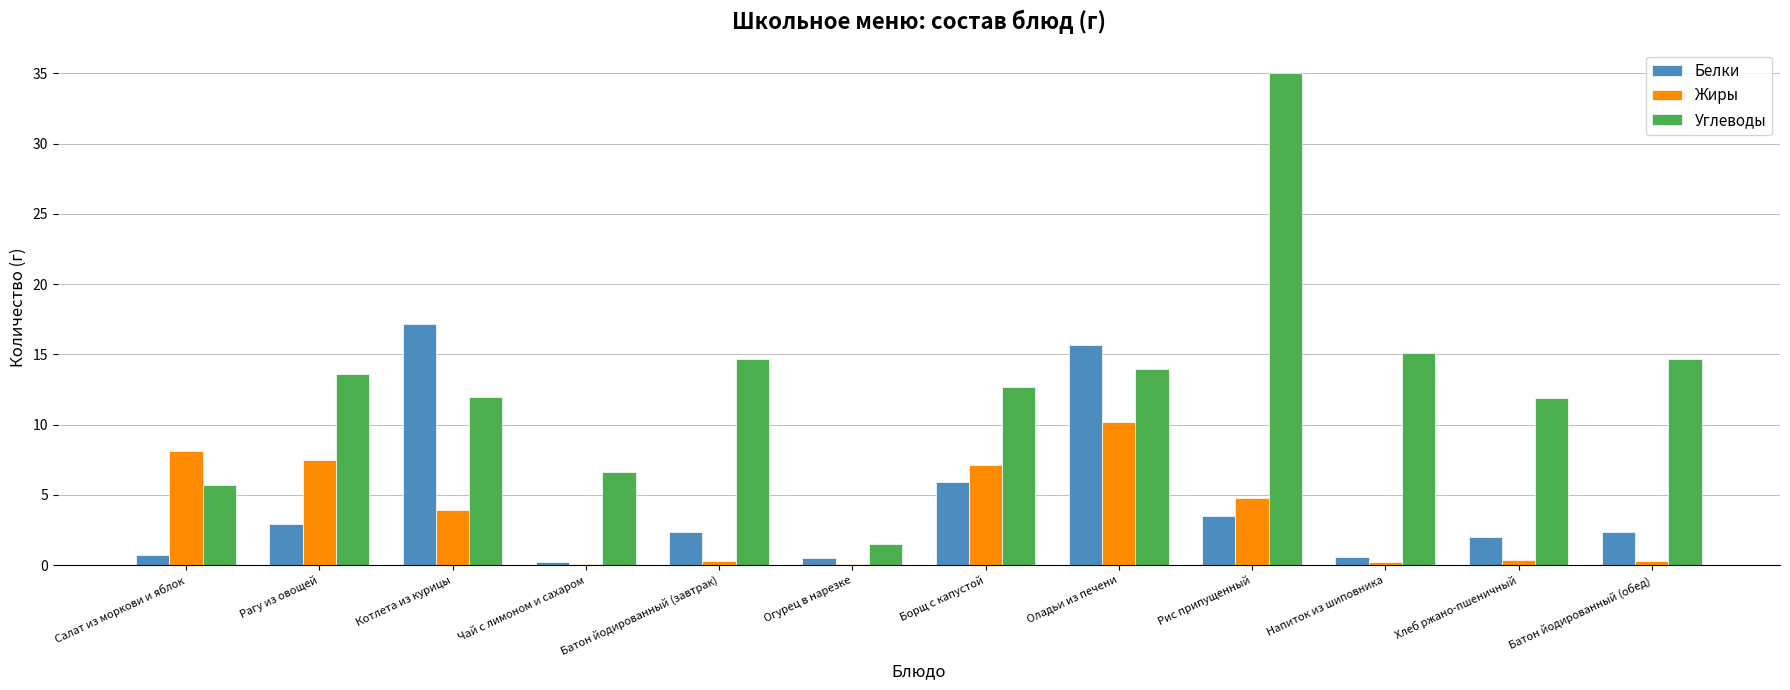

What value does the Жиры series have at Рис припущенный?

4.8